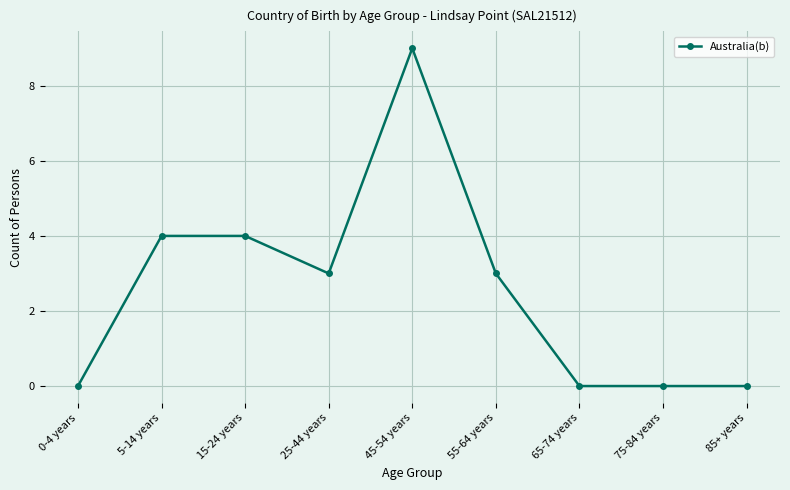

What is the label of the 3rd point from the left?

15-24 years